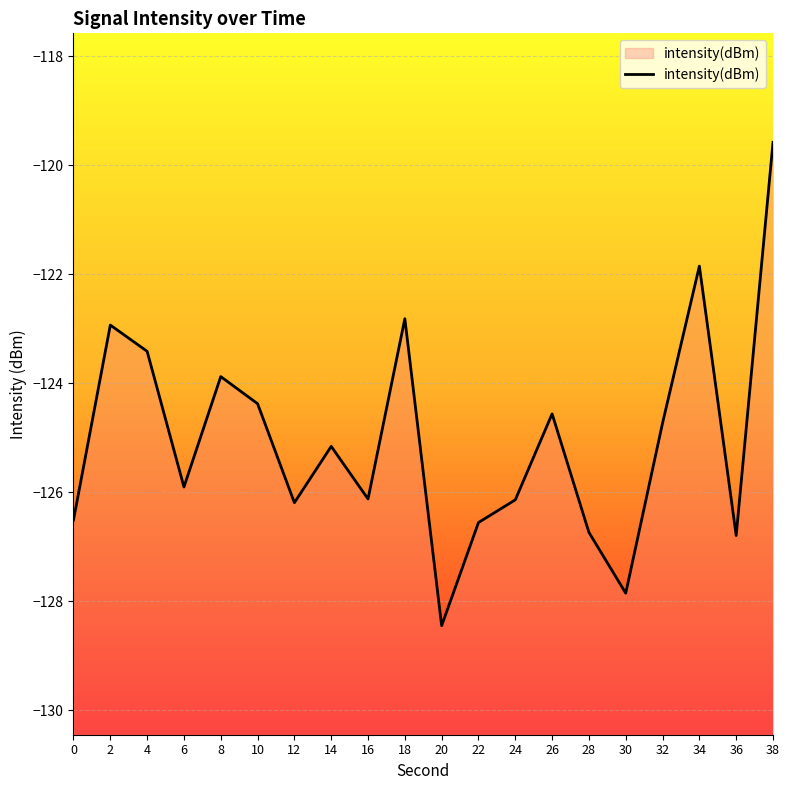

Read the value at 30.

-127.8